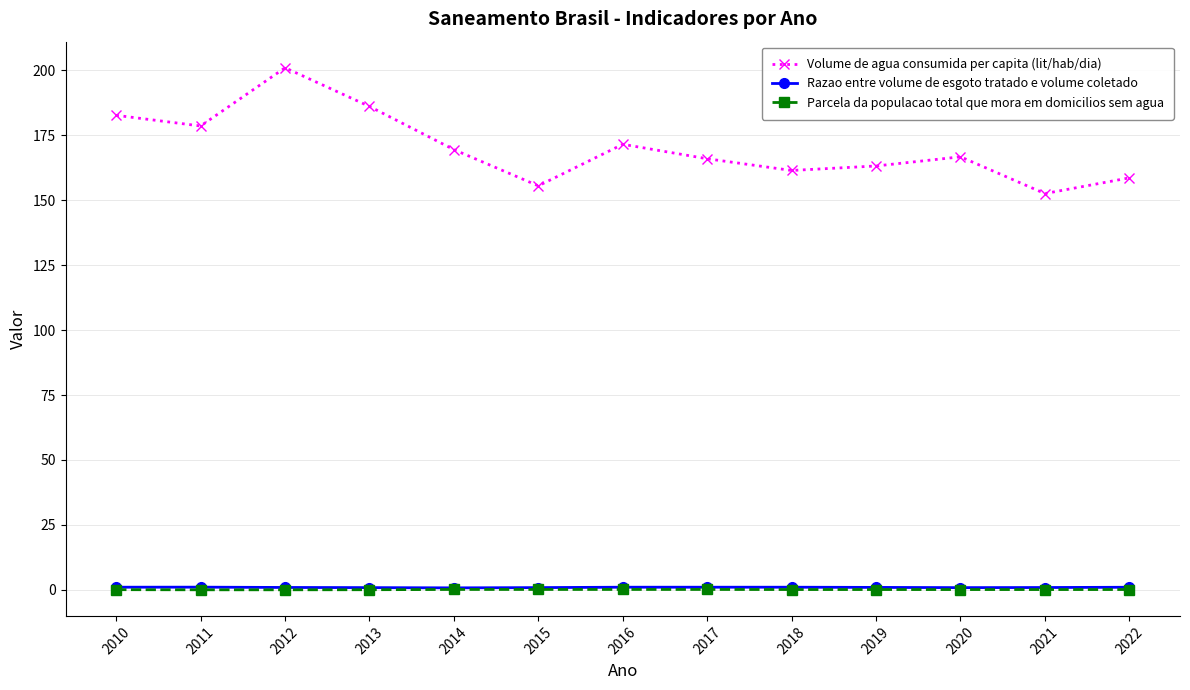

Where is Volume de agua consumida per capita (lit/hab/dia) nearest to the value 176?

2011